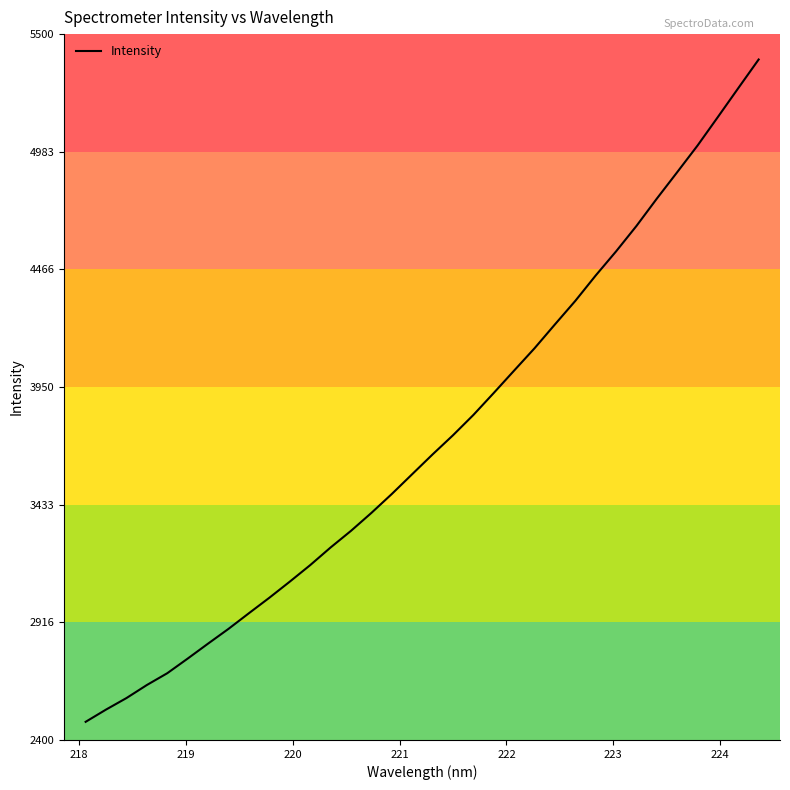

What is the minimum value shown in the chart?

2479.7